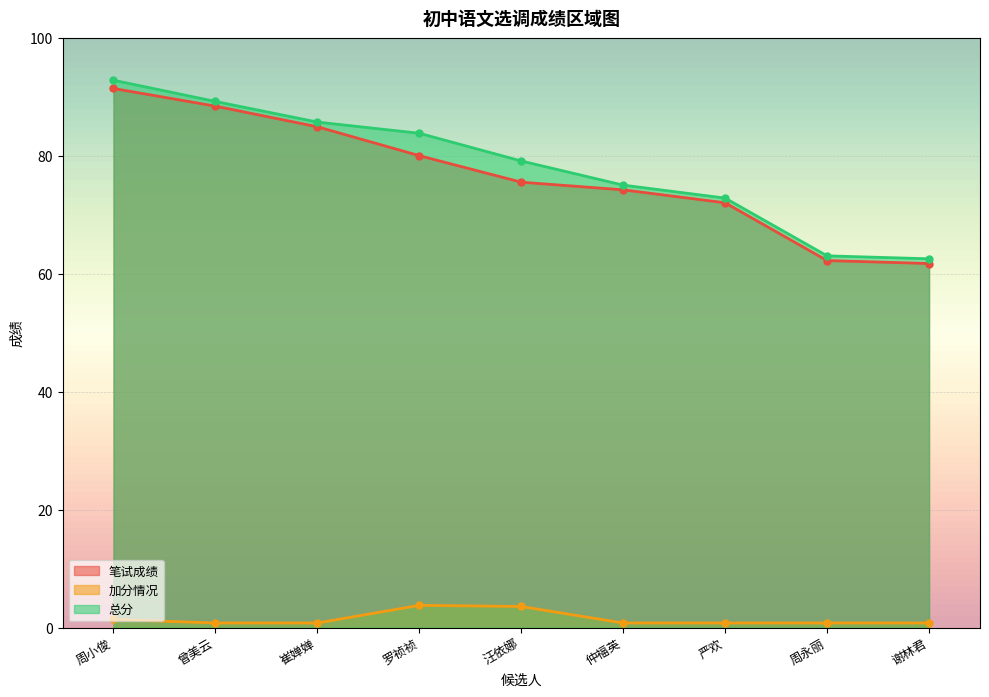

At which label is 总分 closest to 77?

仲福英